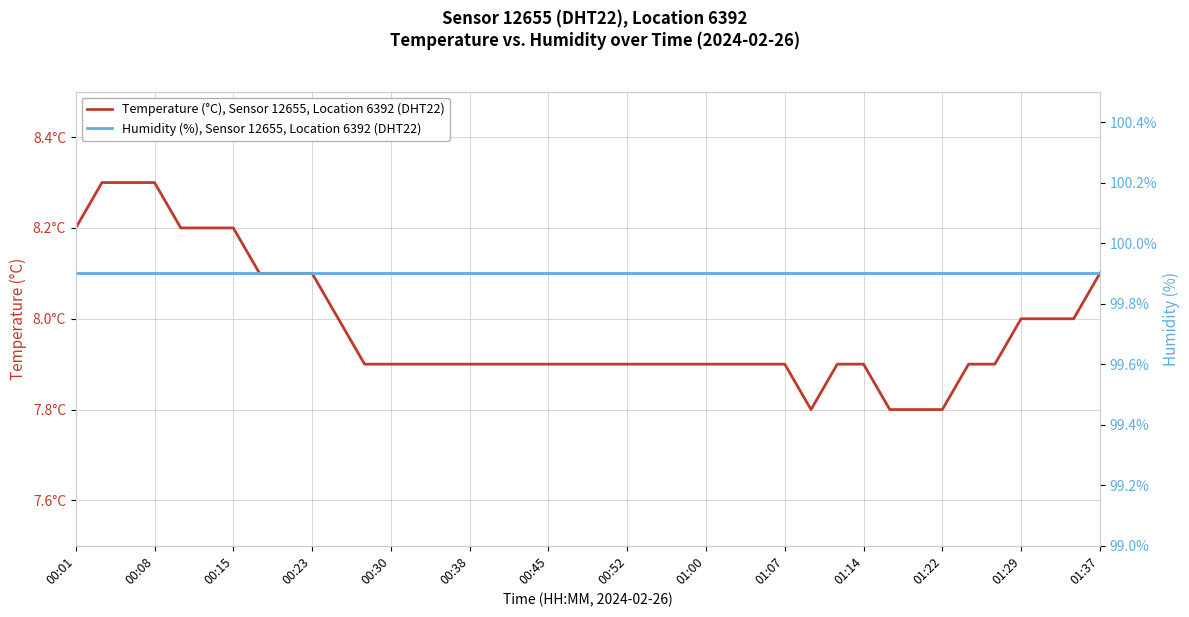

Count the Temperature (°C), Sensor 12655, Location 6392 (DHT22) values in the range 7 to 8.

29